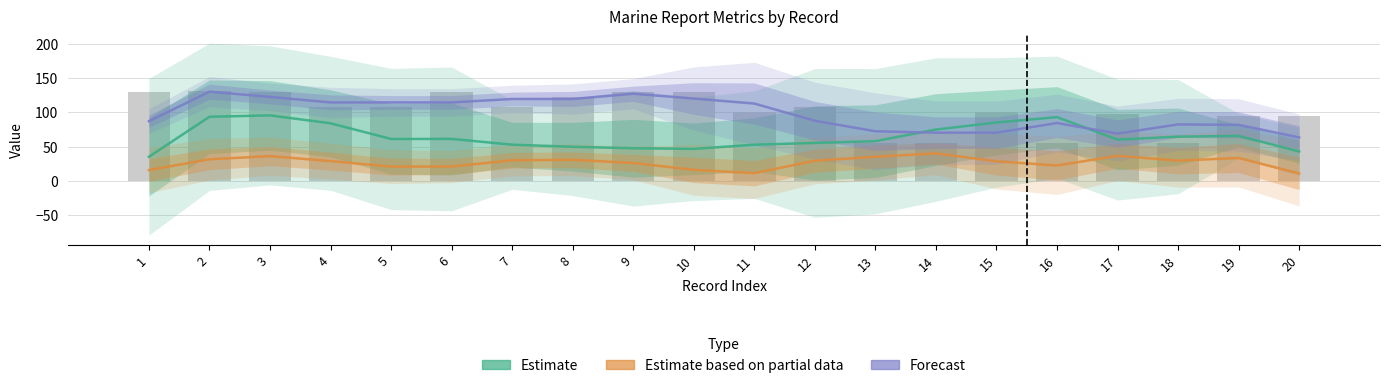

Which series has the largest total across all categories?

Forecast